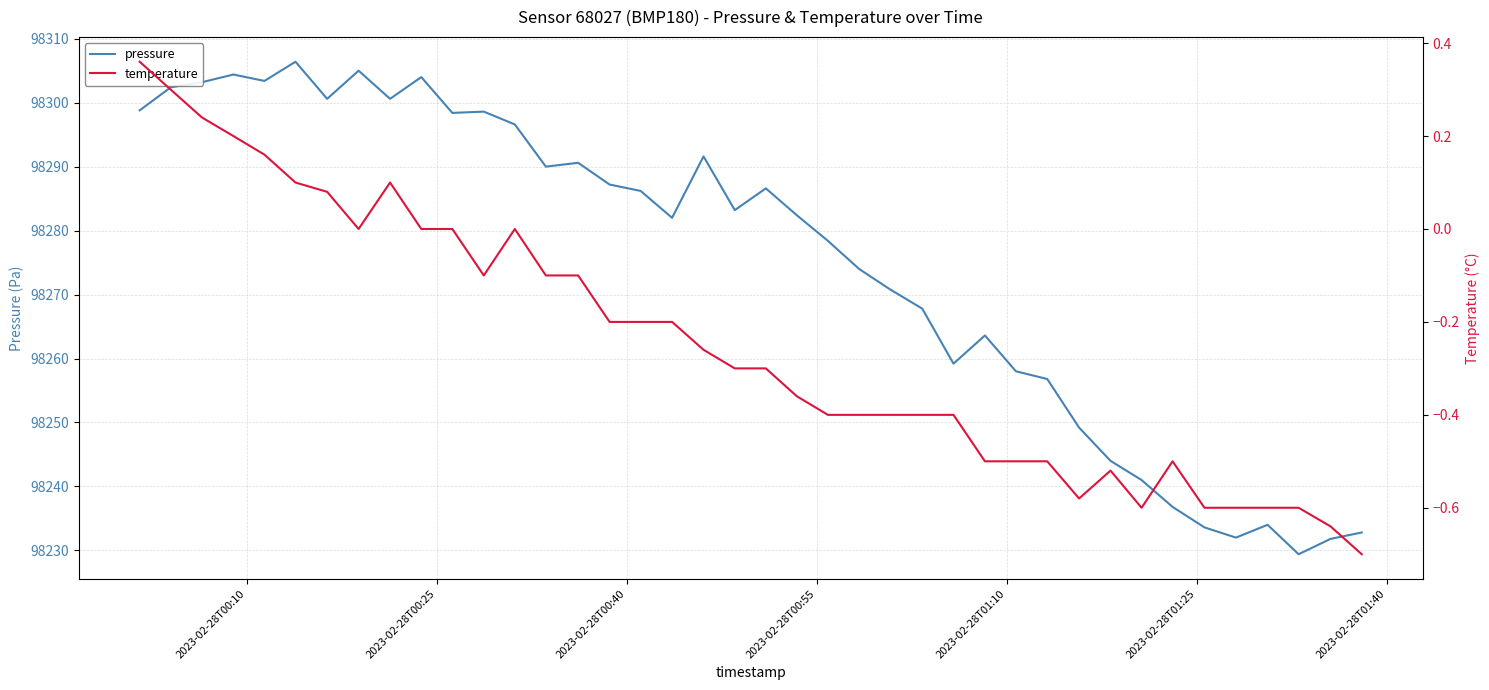

What is the highest value of the pressure series?

98306.4